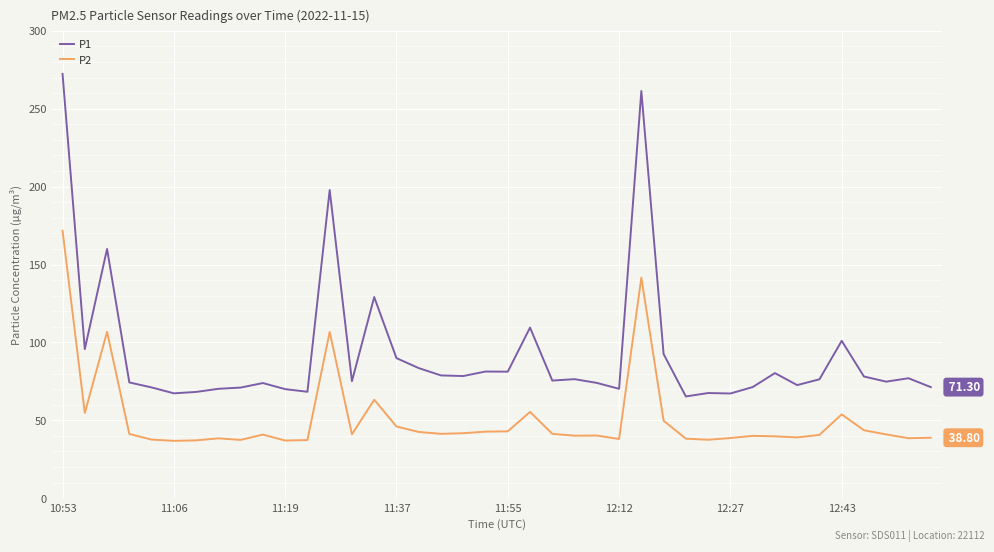

Which series has the largest total across all categories?

P1